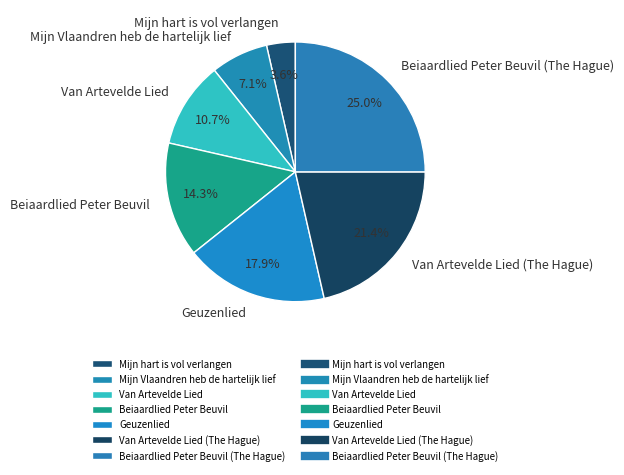

The Mijn hart is vol verlangen slice represents 4% of the pie. True or false?

True